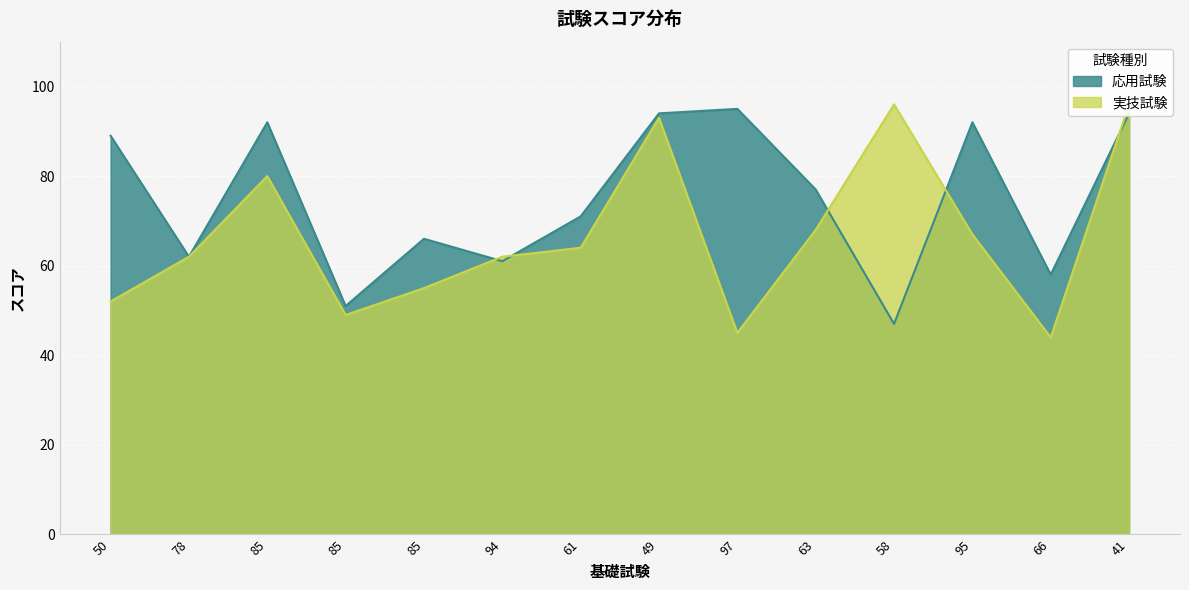

How many data points in 応用試験 are above 77?

6